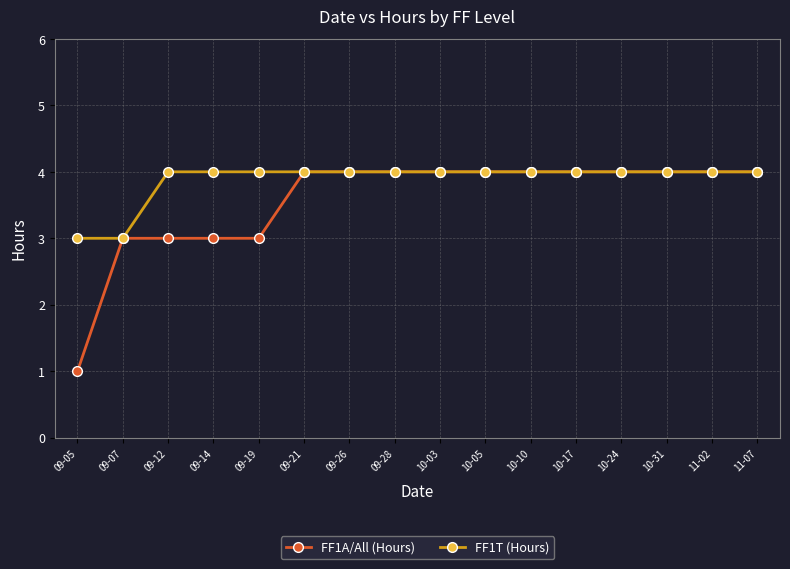

What is the difference between the second highest and second lowest values in the FF1A/All (Hours) series?

1